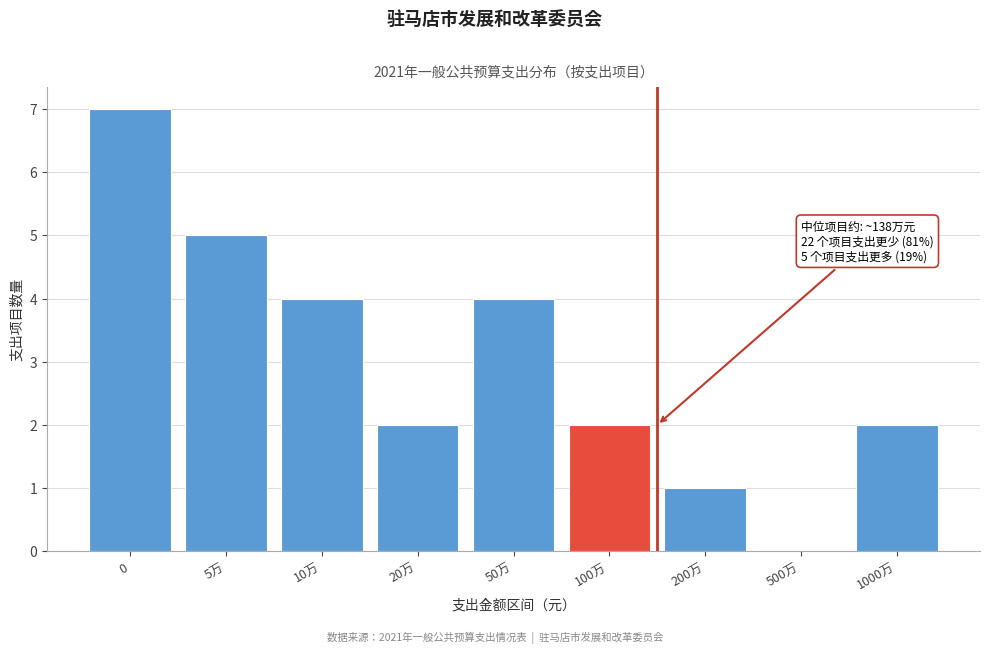

Reading right to left, transcribe all the data shown in this chart.

1000万=2	500万=0	200万=1	100万=2	50万=4	20万=2	10万=4	5万=5	0=7